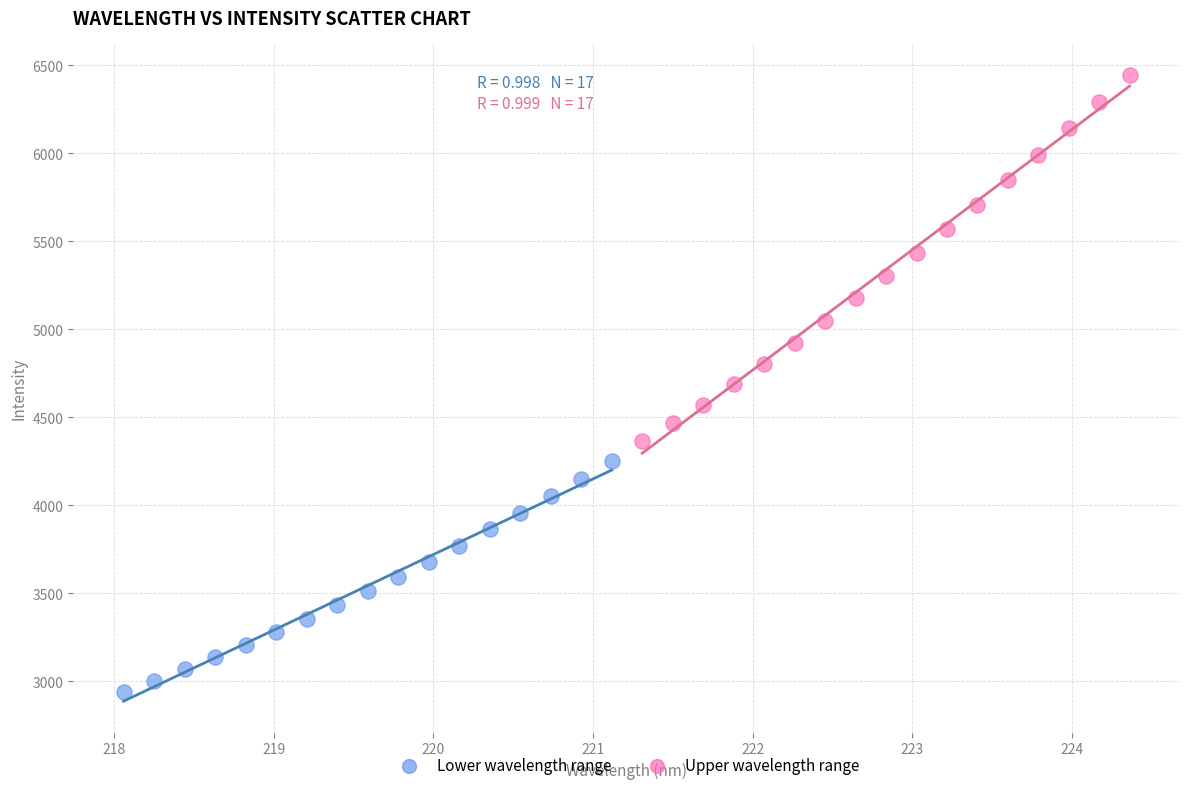

Which series reaches the minimum Y coordinate?

Lower wavelength range